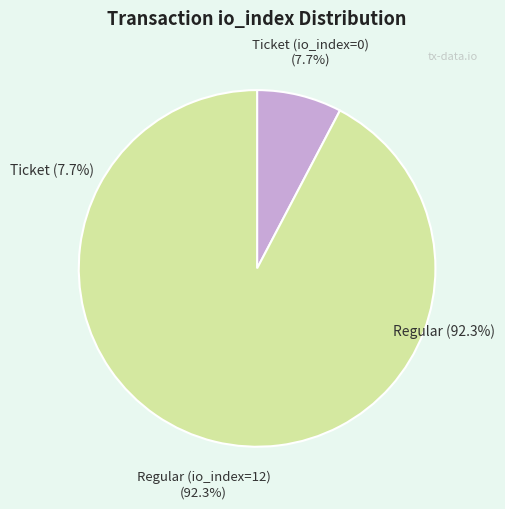

What is the change in value from Ticket (io_index=0) to Regular (io_index=12)?

+12